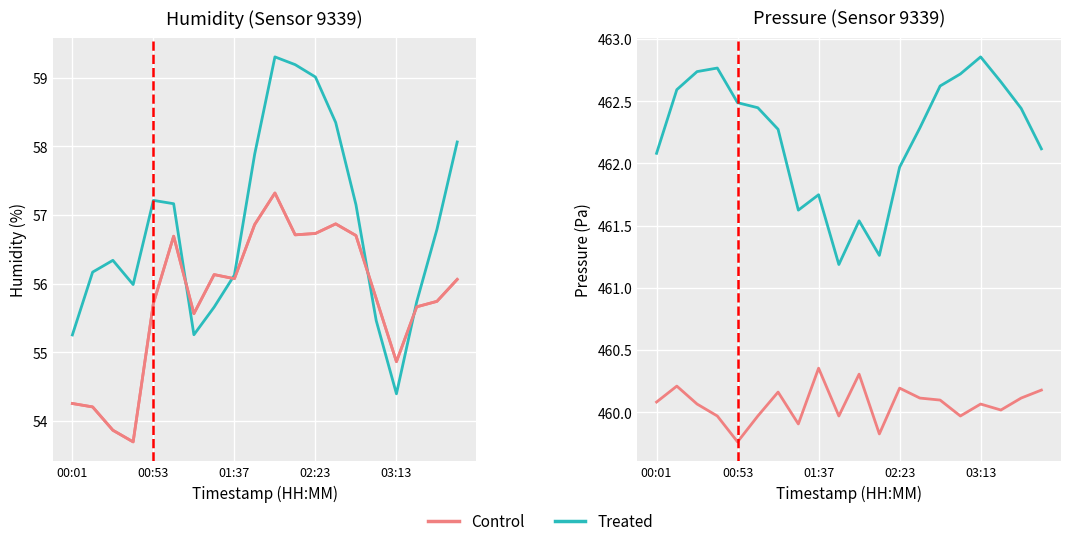

In Treated, how many points are higher than both neighbors (excluding endpoints)?

4